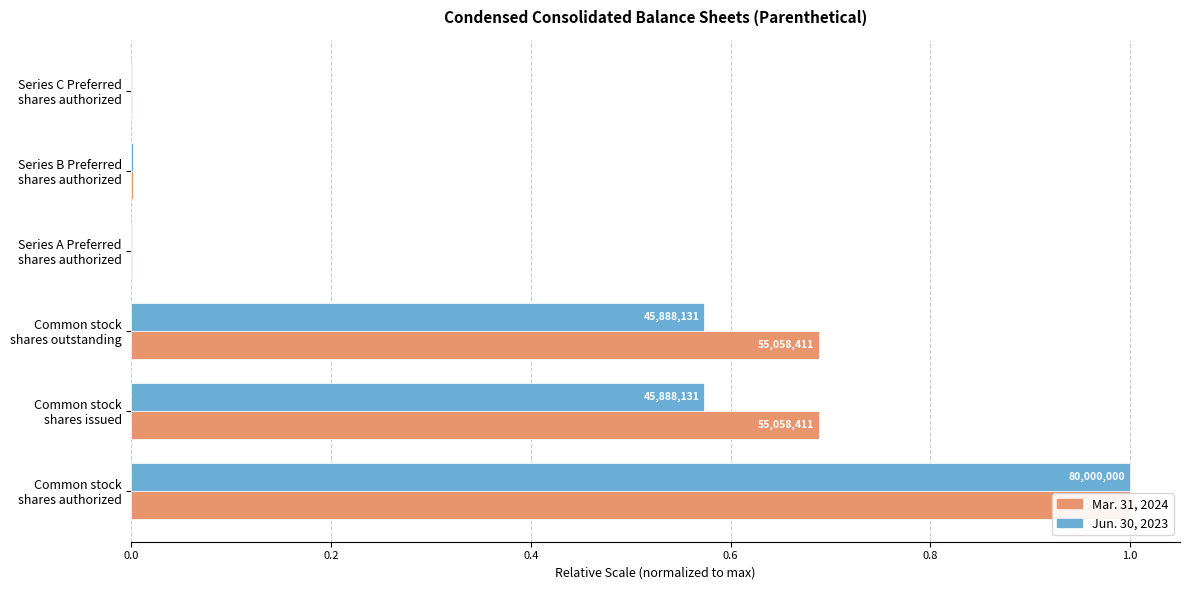

List the series in order of their overall mean, highest first.

Mar. 31, 2024, Jun. 30, 2023